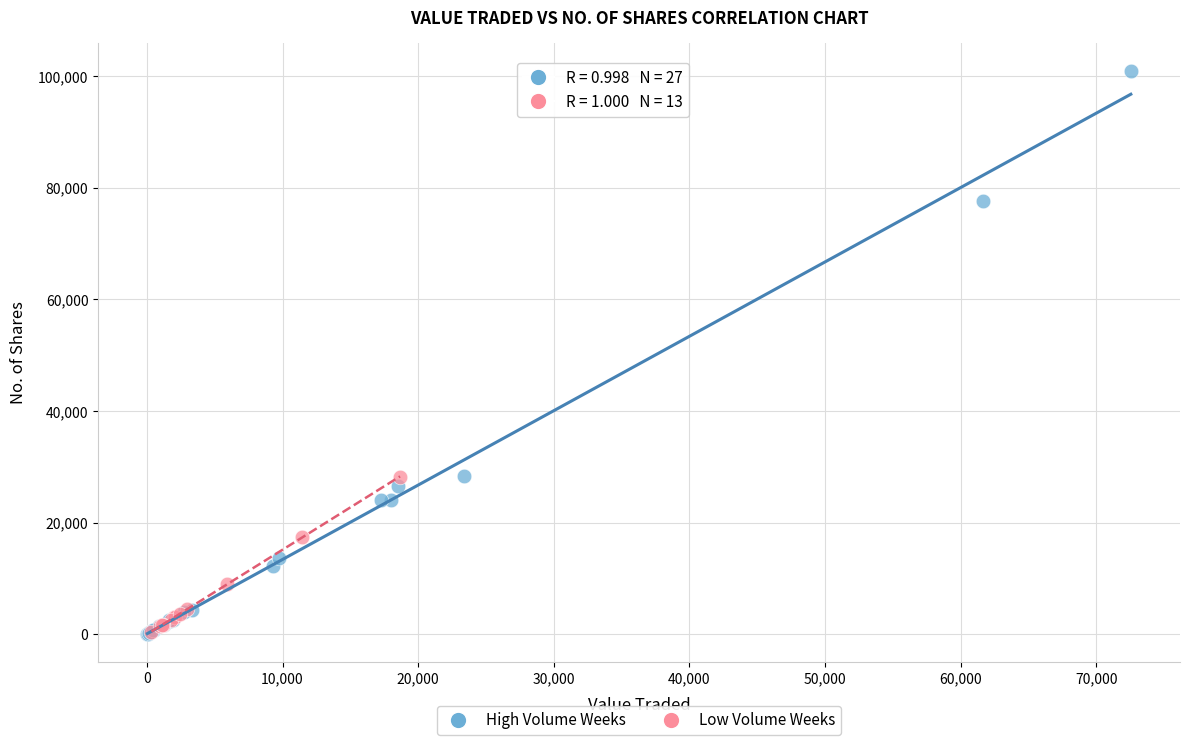

Which series has the widest spread of Y values?

High Volume Weeks